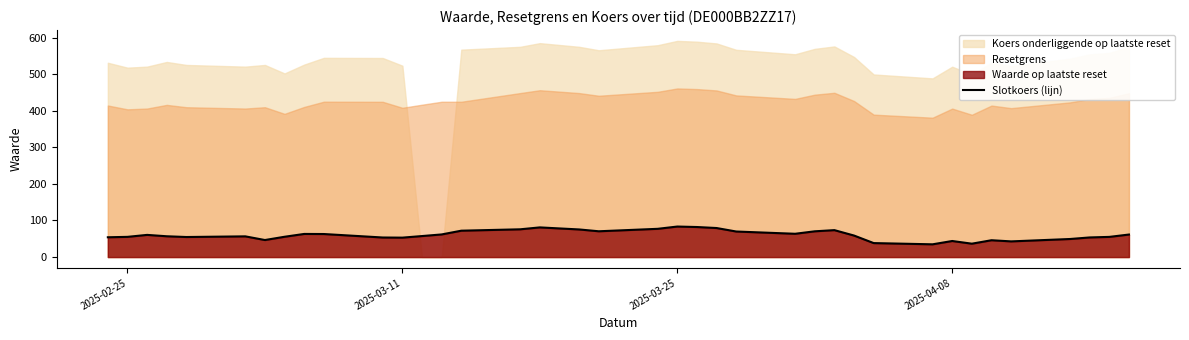

True or false: the data has more than 1 interior local peaks.

True